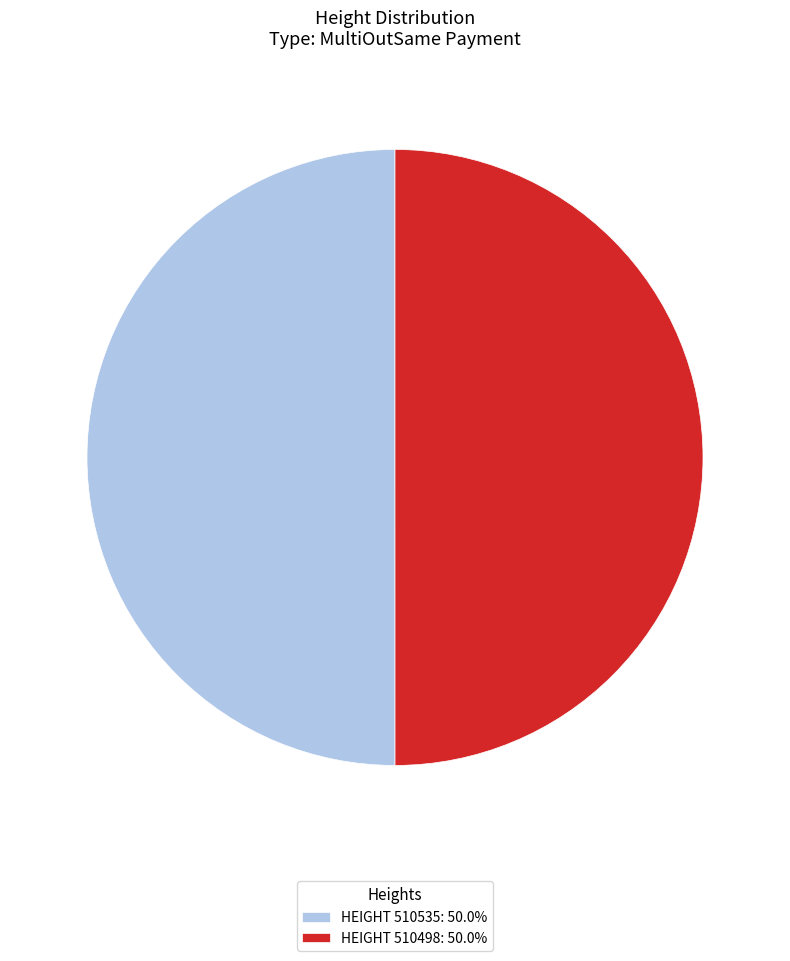

Is the sum of HEIGHT 510535: 50.0% and HEIGHT 510498: 50.0% greater than half?

Yes